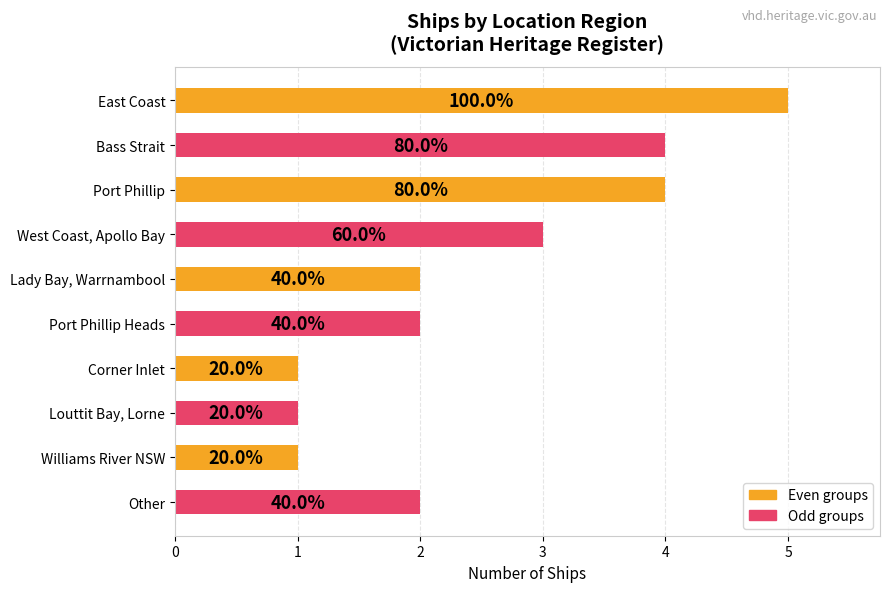

How many bars are there in total?

10